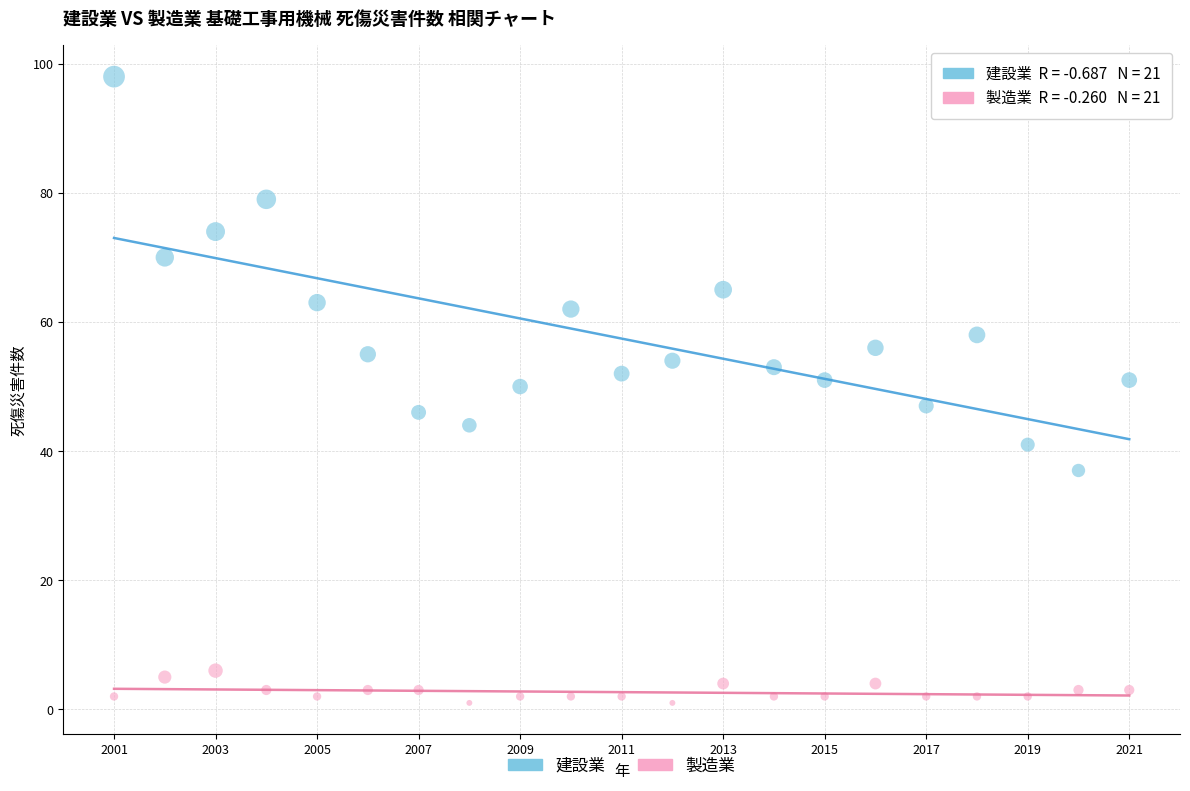

Which series has the largest Y range (max minus min)?

建設業